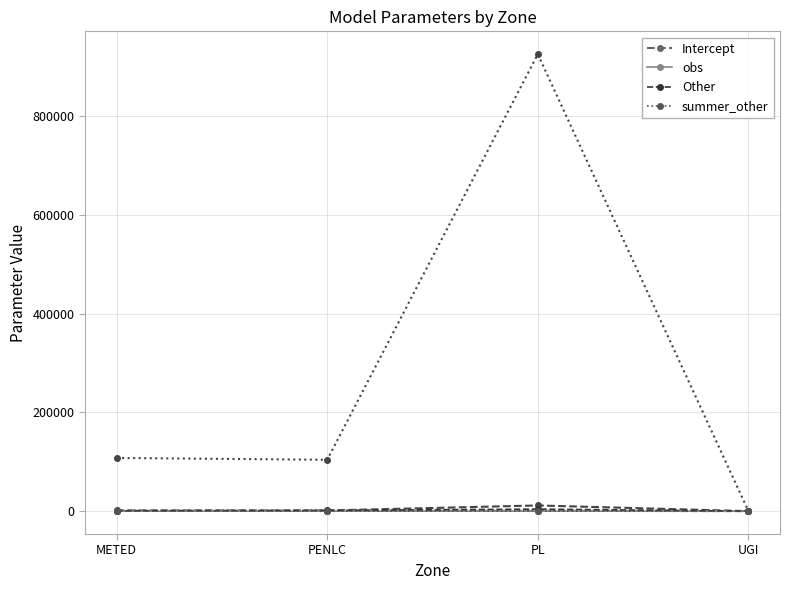

Which series has the largest range (max minus min)?

Other